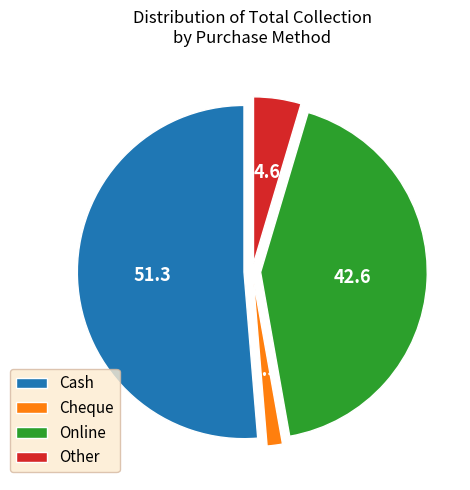

Which has a higher value, Cash or Other?

Cash